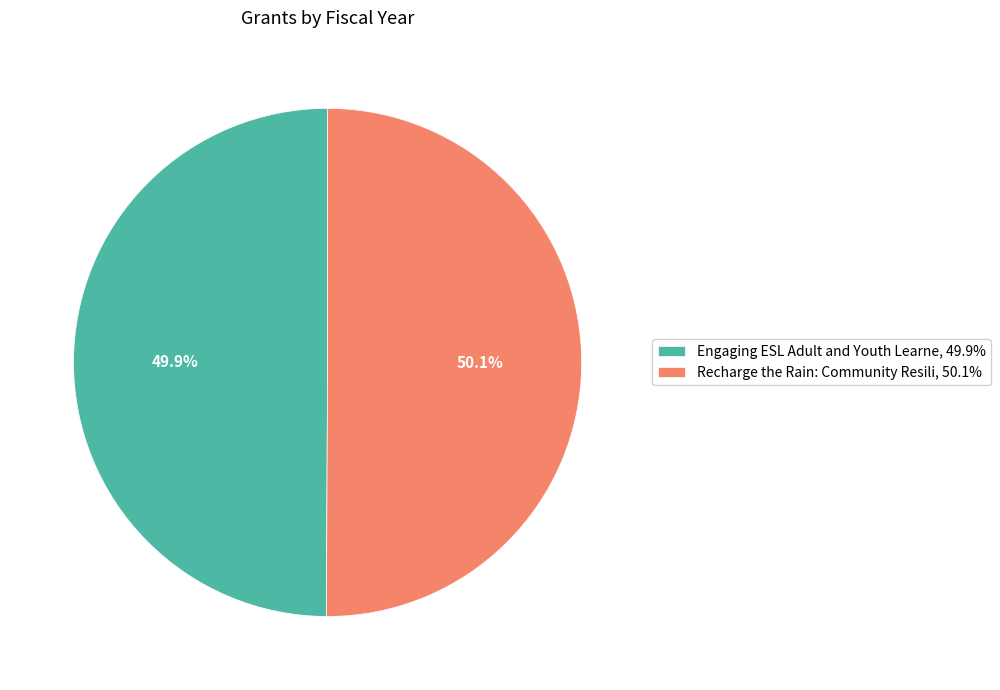

Rank the categories by value from lowest to highest.

Engaging ESL Adult and Youth Learne, 49.9%, Recharge the Rain: Community Resili, 50.1%